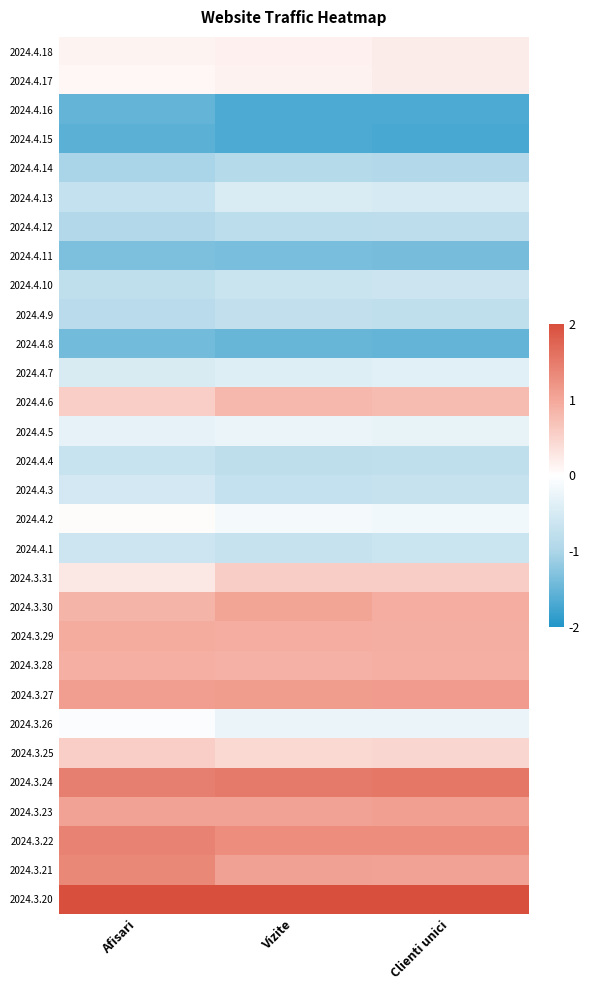

At how many categories does at least one series exceed 1?

3